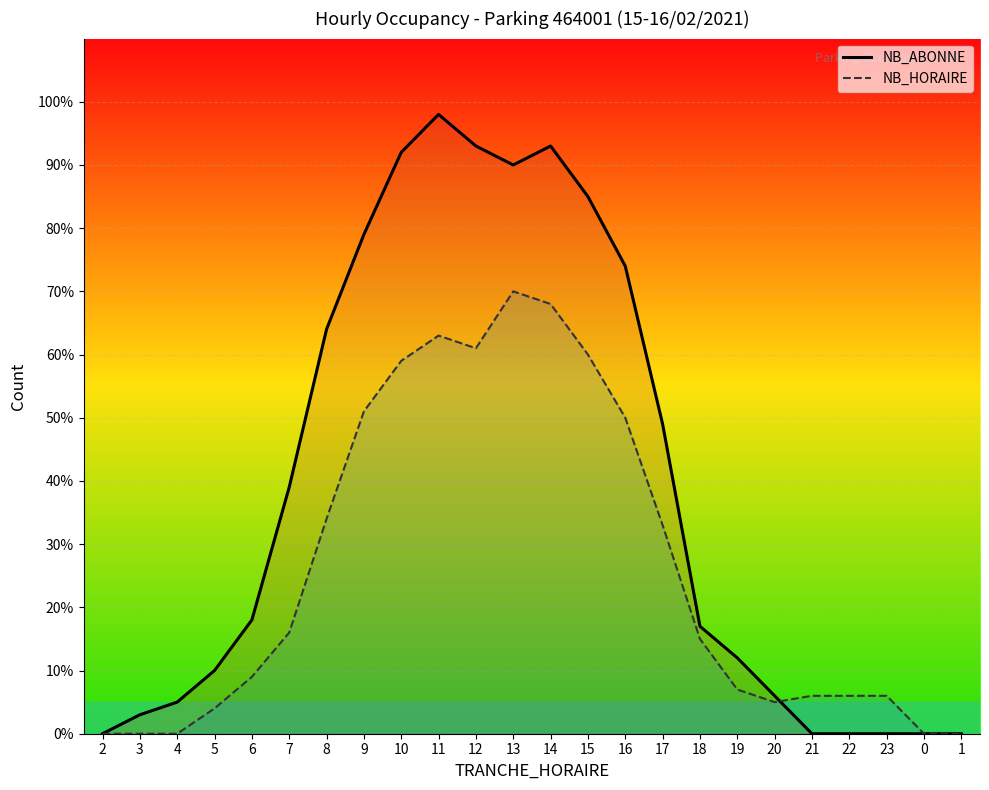

How many values in NB_ABONNE are above zero?

18